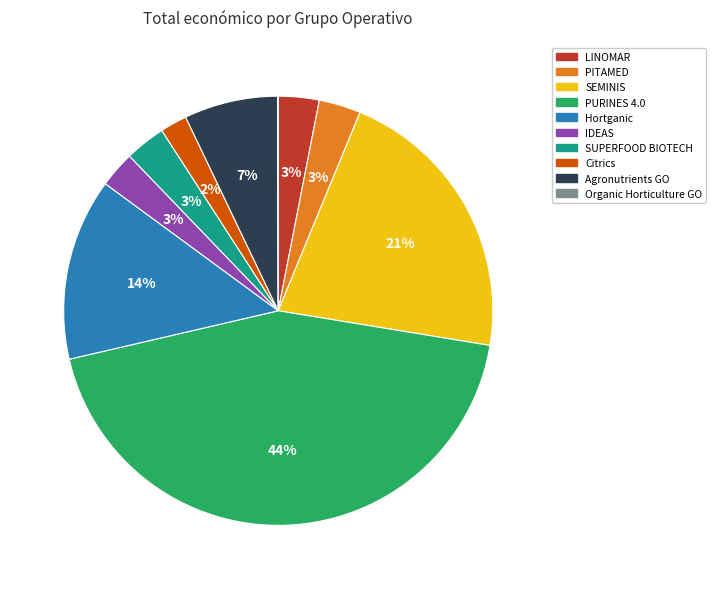

Between SEMINIS and Hortganic, which is larger?

SEMINIS